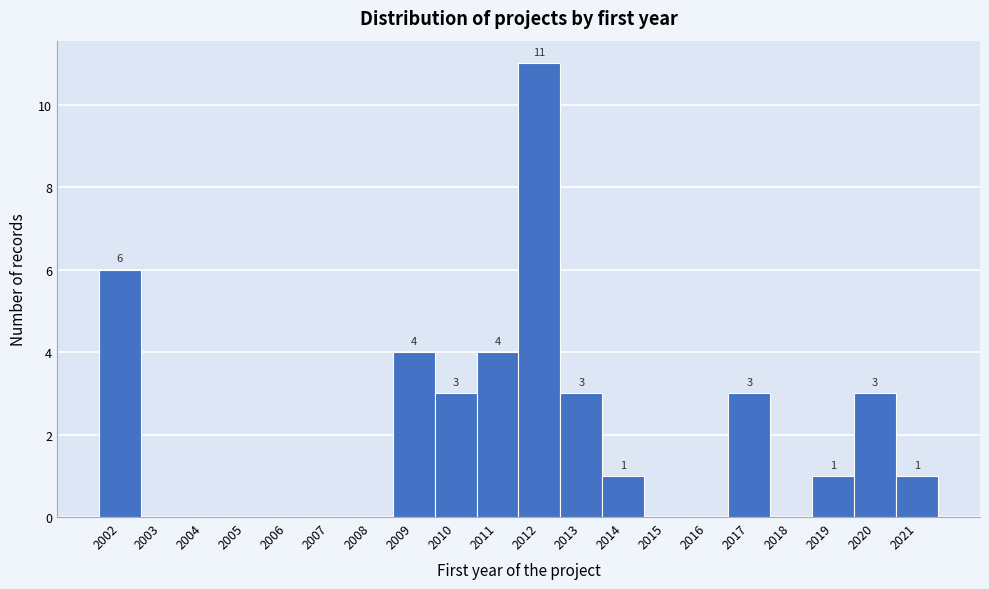

Over which range of the x-axis is the bar tallest?

2011.5 to 2012.5